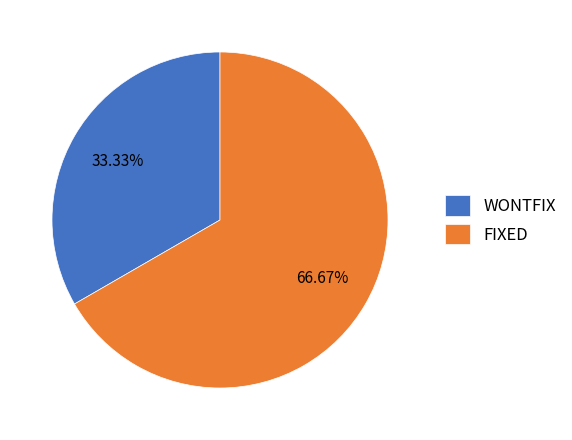

Count the number of slices in the pie.

2